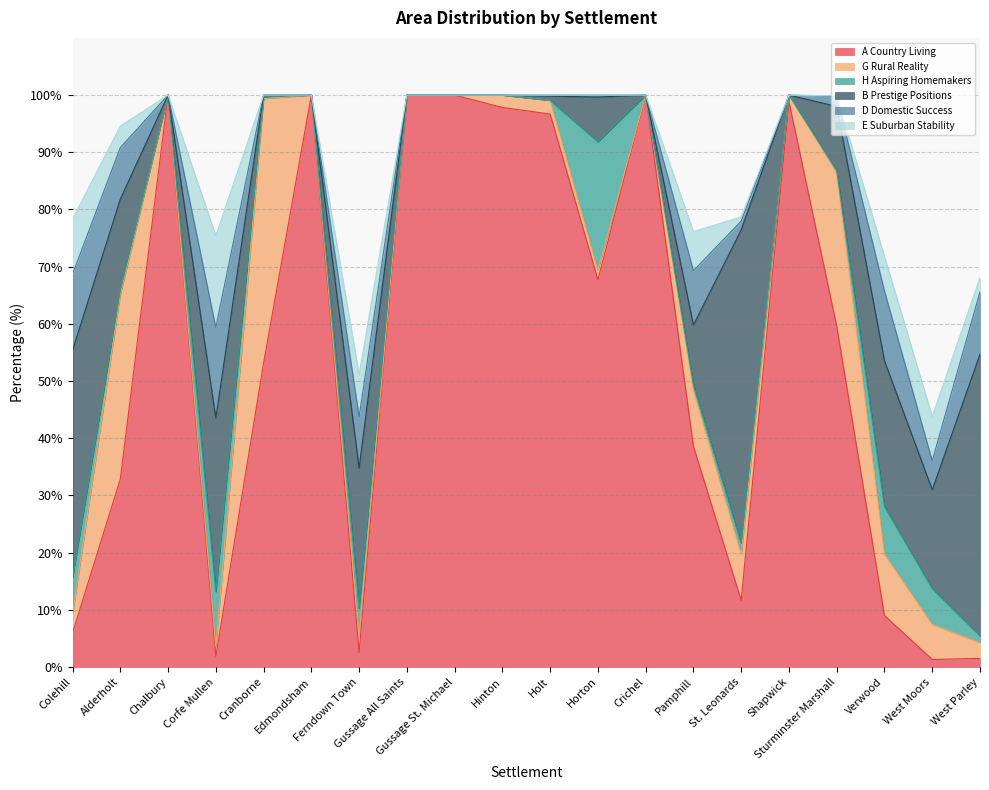

What is the difference between the maximum and second lowest values in the E Suburban Stability series?

16.0